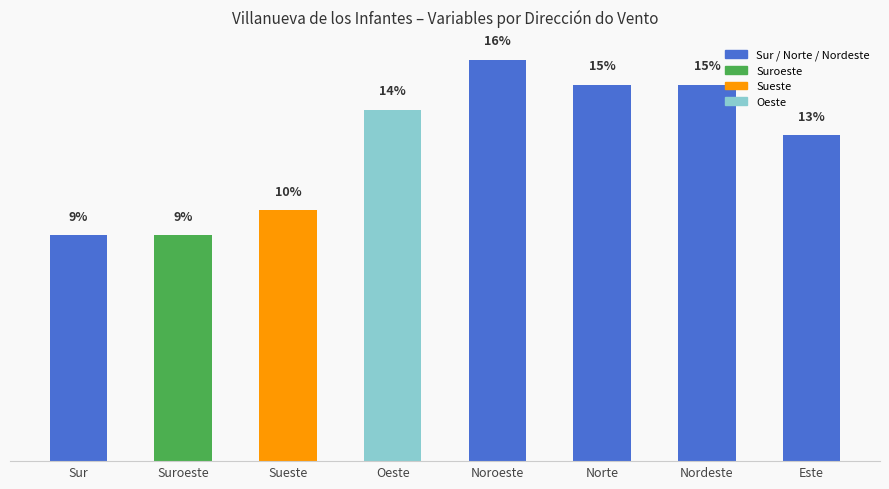

At which category does the chart reach its peak across all series?

Noroeste